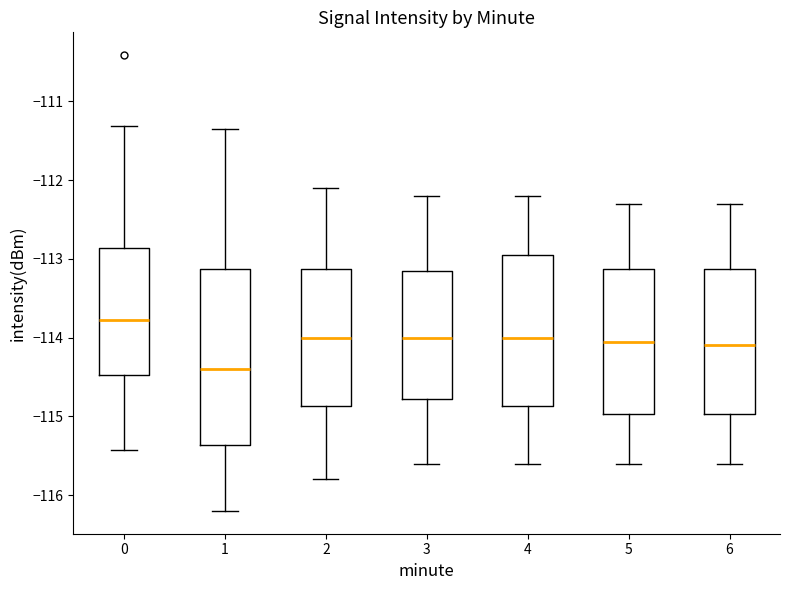

Which box has the lowest median line?

1